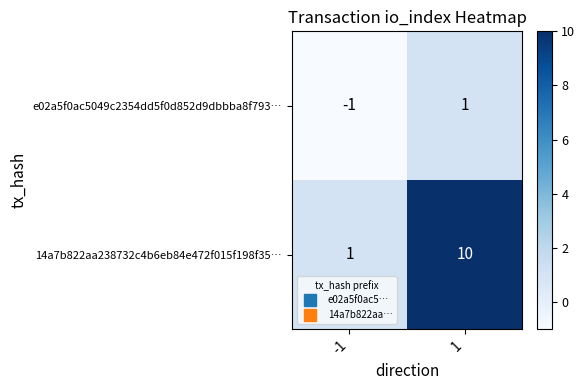

List the series in order of their overall mean, lowest first.

e02a5f0ac5049c2354dd5f0d852d9dbbba8f793…, 14a7b822aa238732c4b6eb84e472f015f198f35…